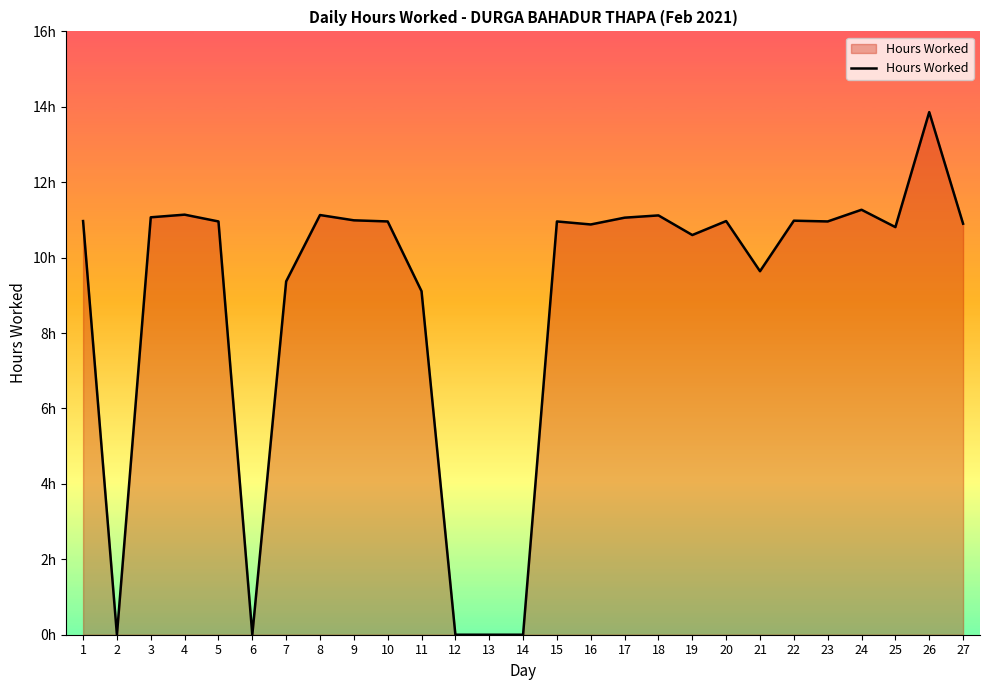

What is the value of the 22nd point from the left?

11.0